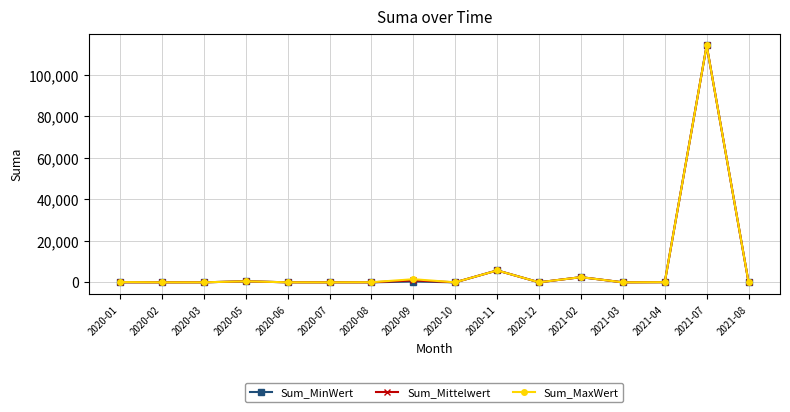

How many values in the Sum_Mittelwert series are below 10?

8